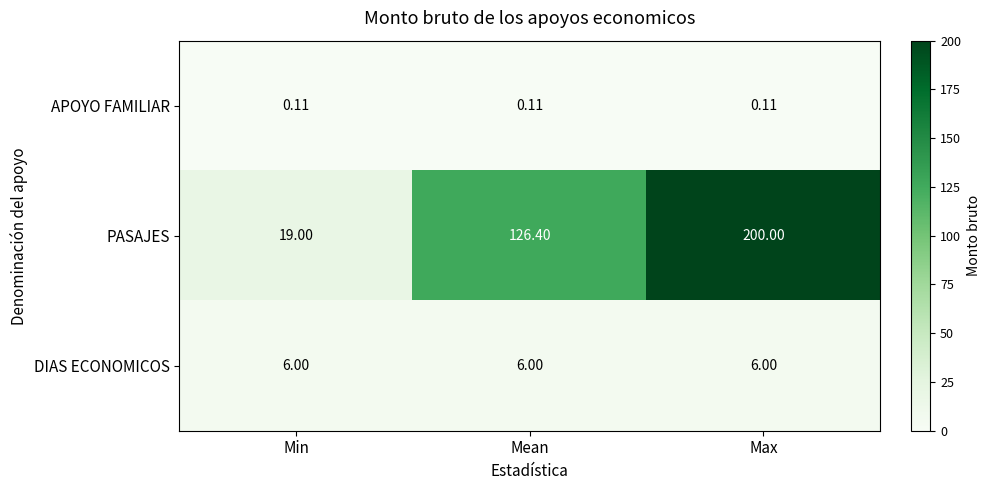

Which series has the largest total across all categories?

PASAJES